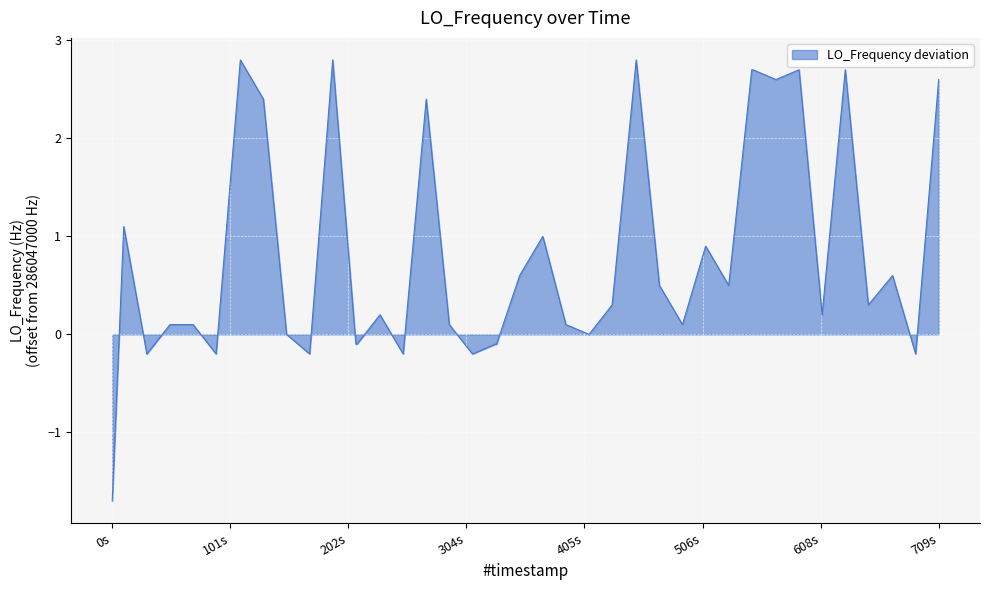

What is the difference between the maximum and minimum values?

4.5